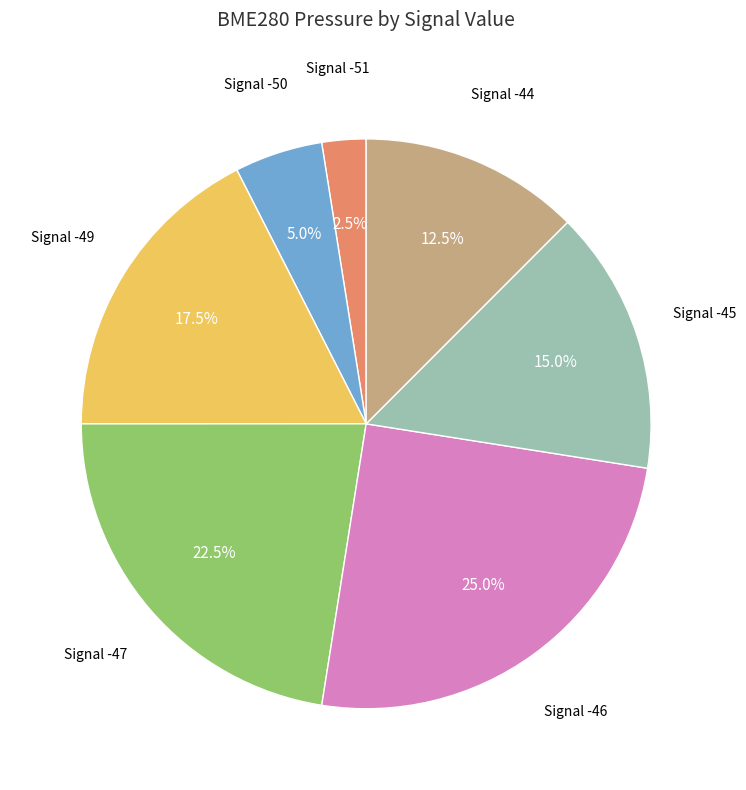

Is there any slice that represents more than half of the pie?

No